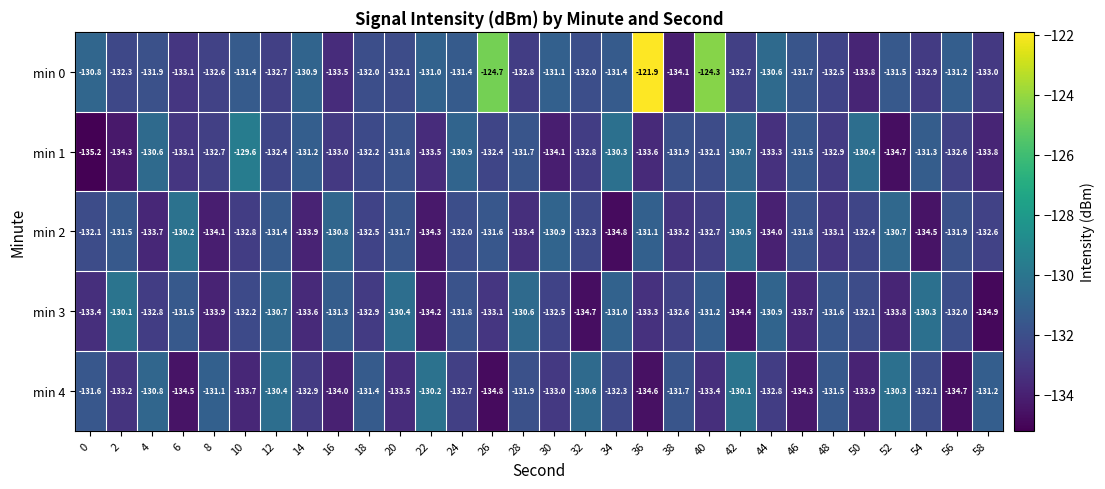

At which label is min 3 closest to -132?

56